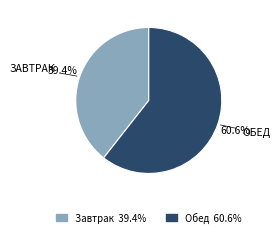

True or false: Завтрак accounts for 30% of the total.

False